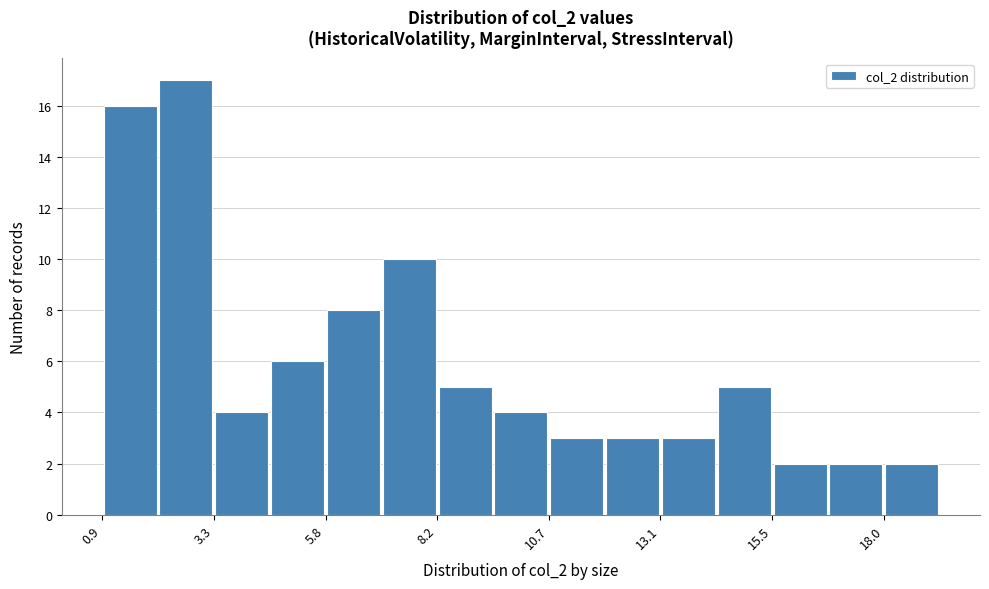

Read against the x-axis, roughly where is the centre of the tallest bar?

2.5